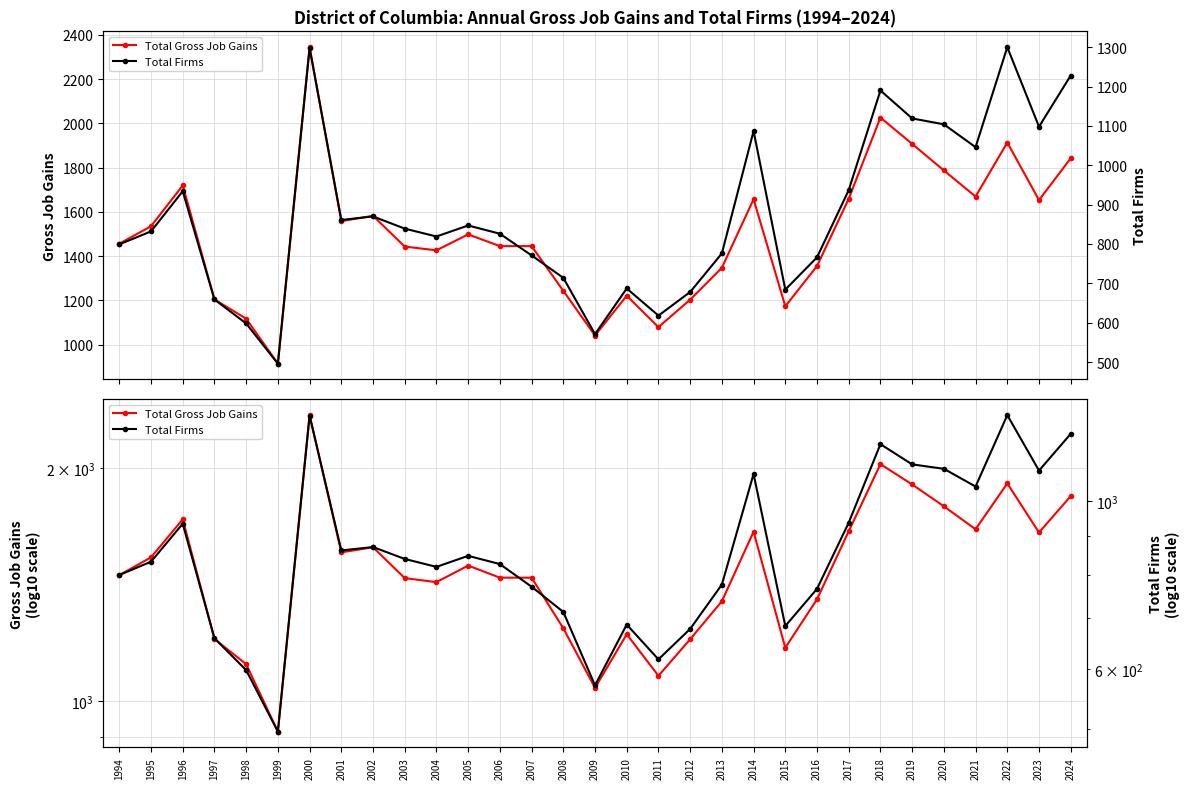

At which category does Total Gross Job Gains reach its first local valley?

1999